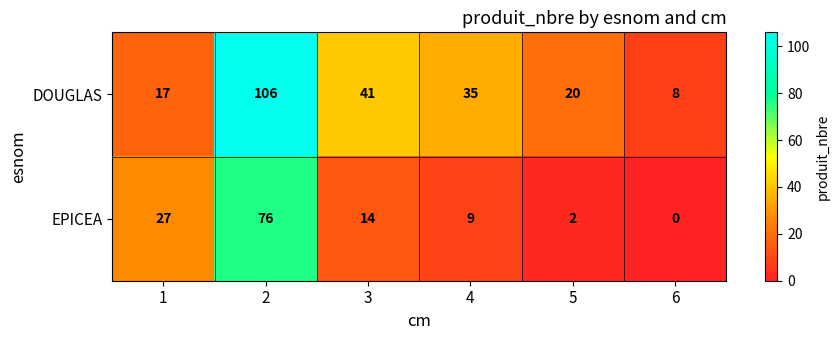

How many categories are shown in the chart?

6